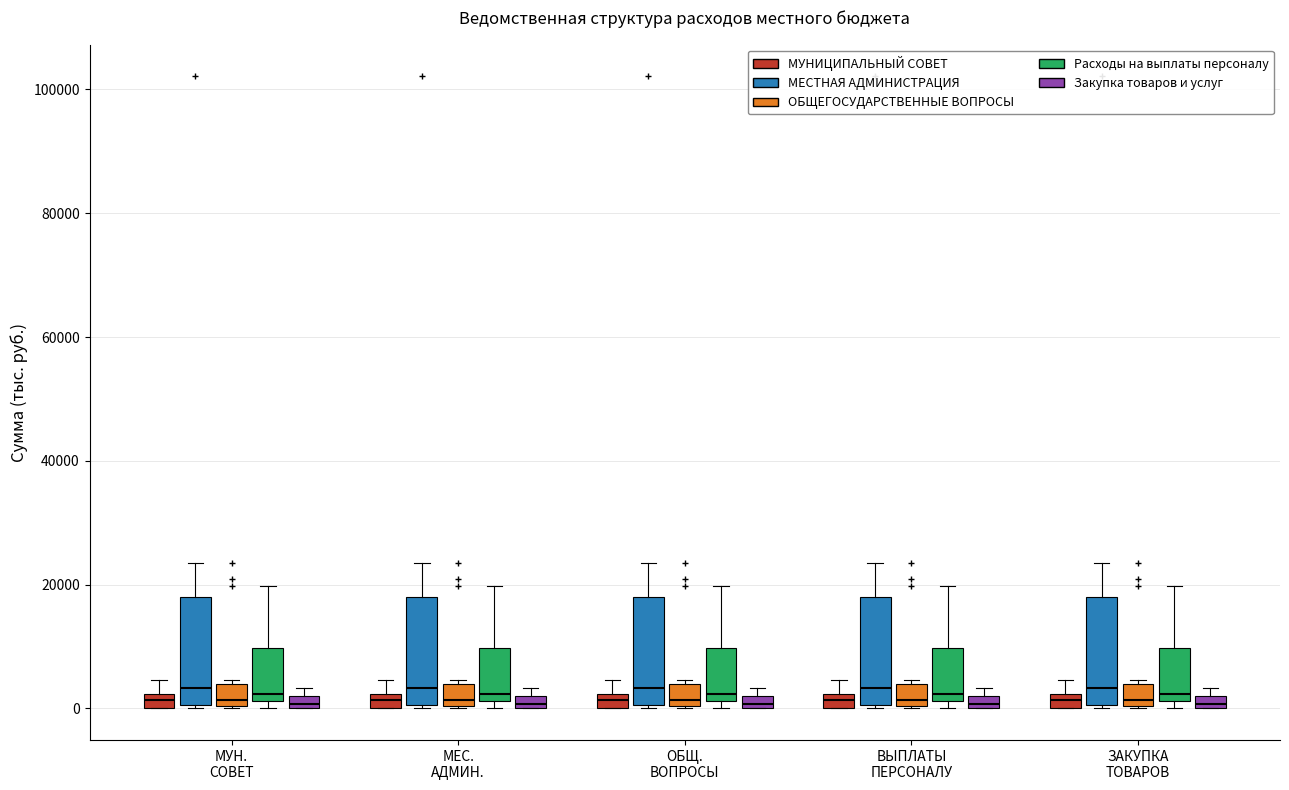

Where is the upper edge of the box for МЕС. АДМИН. (Закупка товаров и услуг) on the y-axis? The values are not printed on the chart, so give them approximately, as read against the axis.

2000